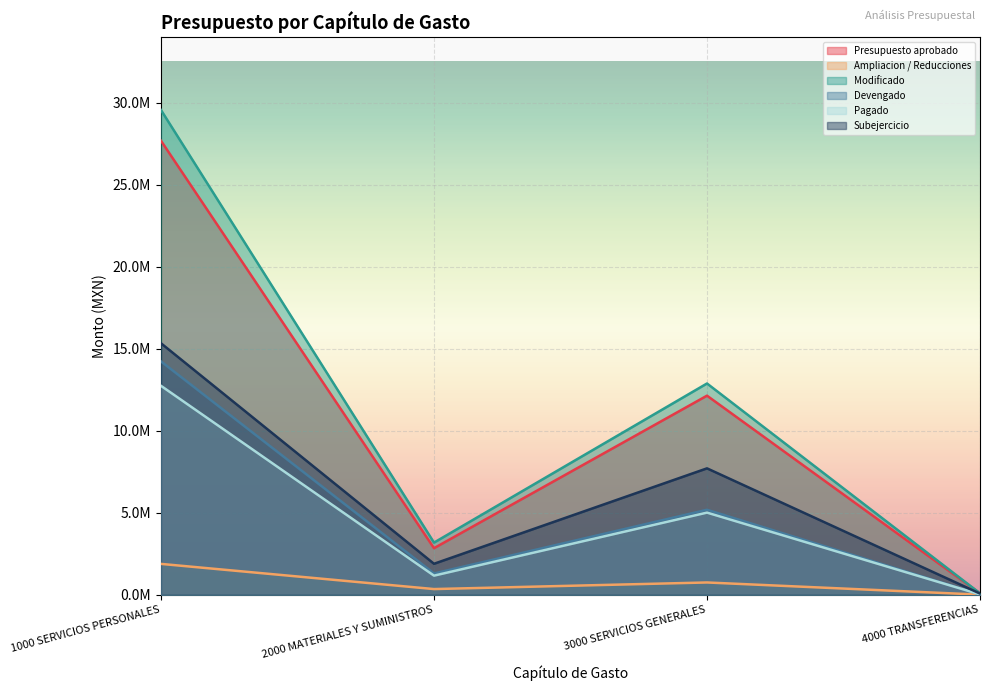

True or false: Presupuesto aprobado and Modificado intersect in this chart.

False